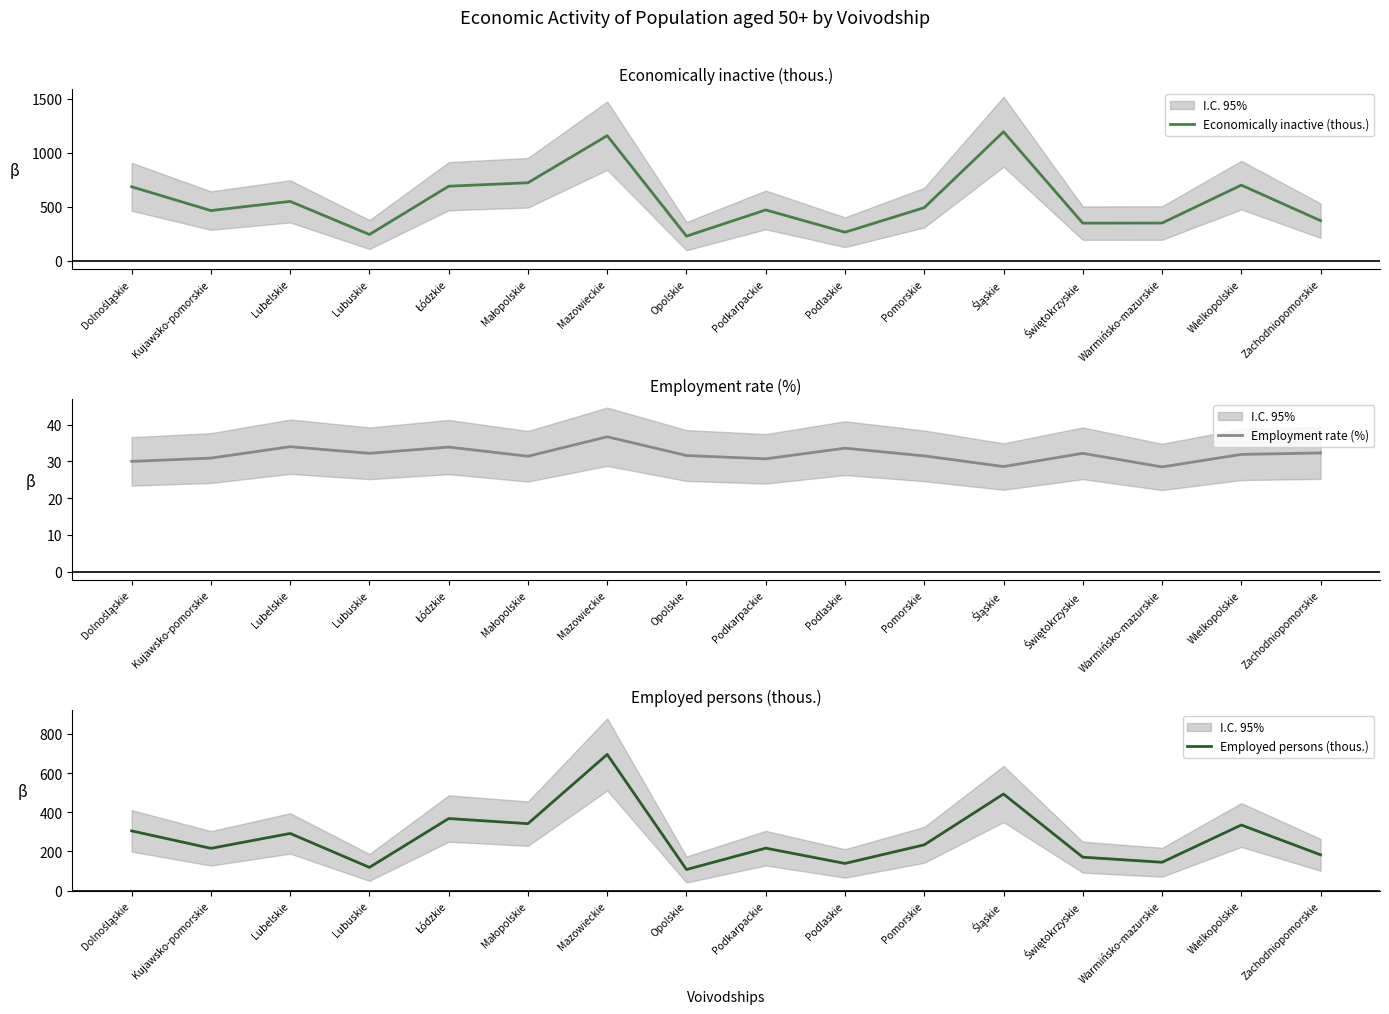

Is it true that Economically inactive (thous.) equals 869.8 at Pomorskie?

False